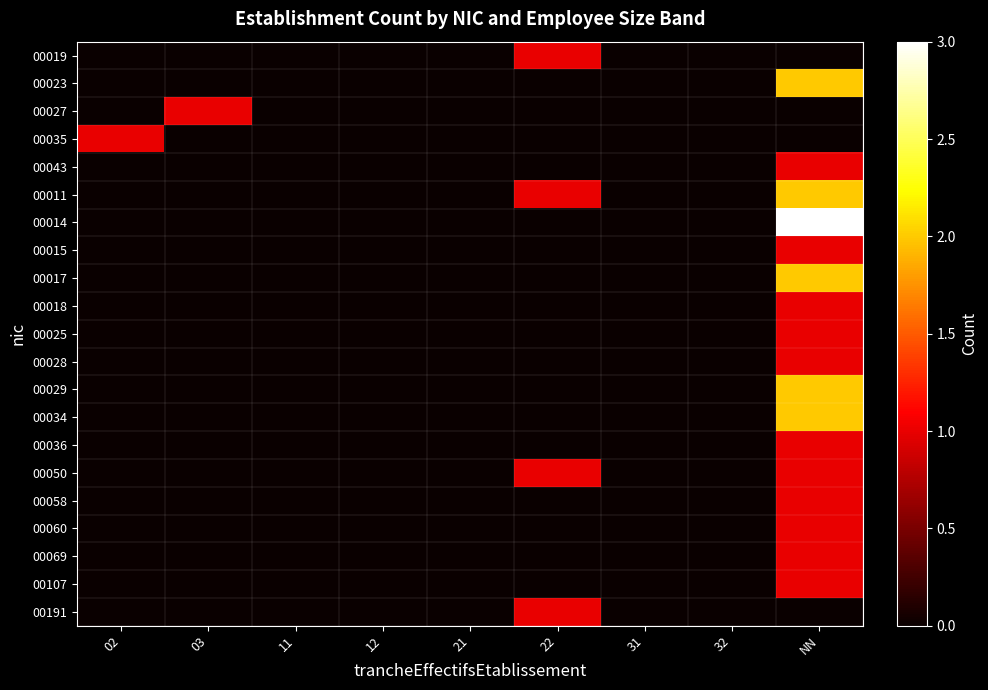

At how many categories does at least one series exceed 0?

4